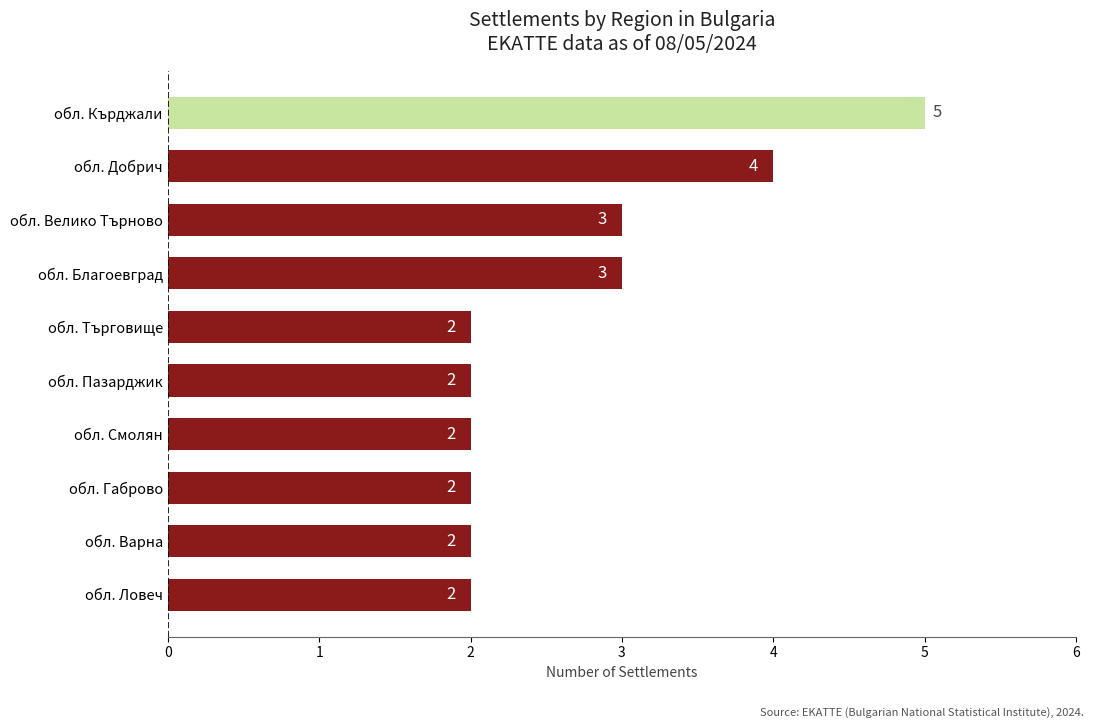

The chart shows a value of 2 at обл. Пазарджик. True or false?

True